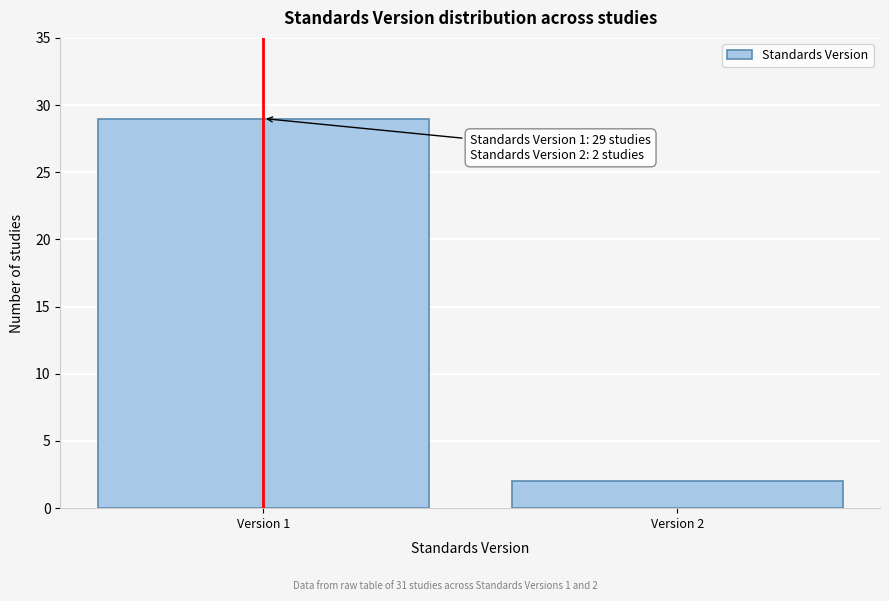

Reading left to right, transcribe all the data shown in this chart.

29	2